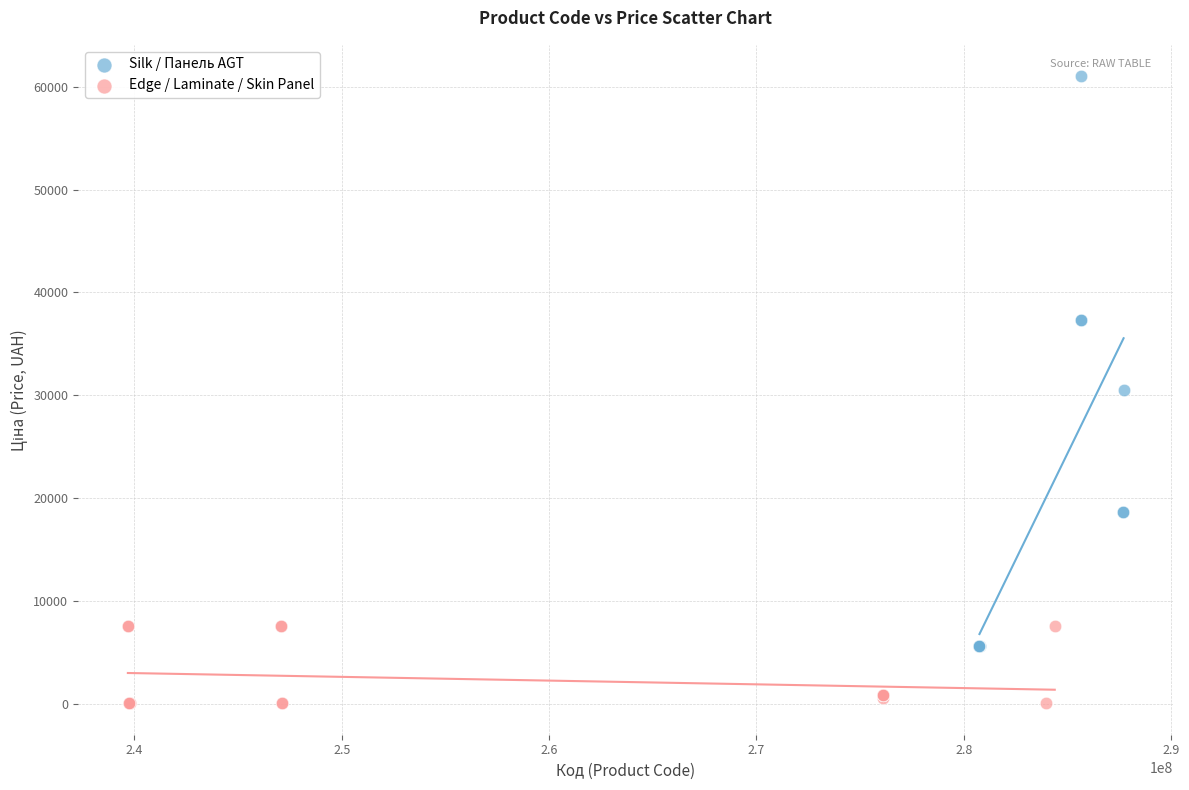

Which series contains the highest Y value?

Silk / Панель AGT